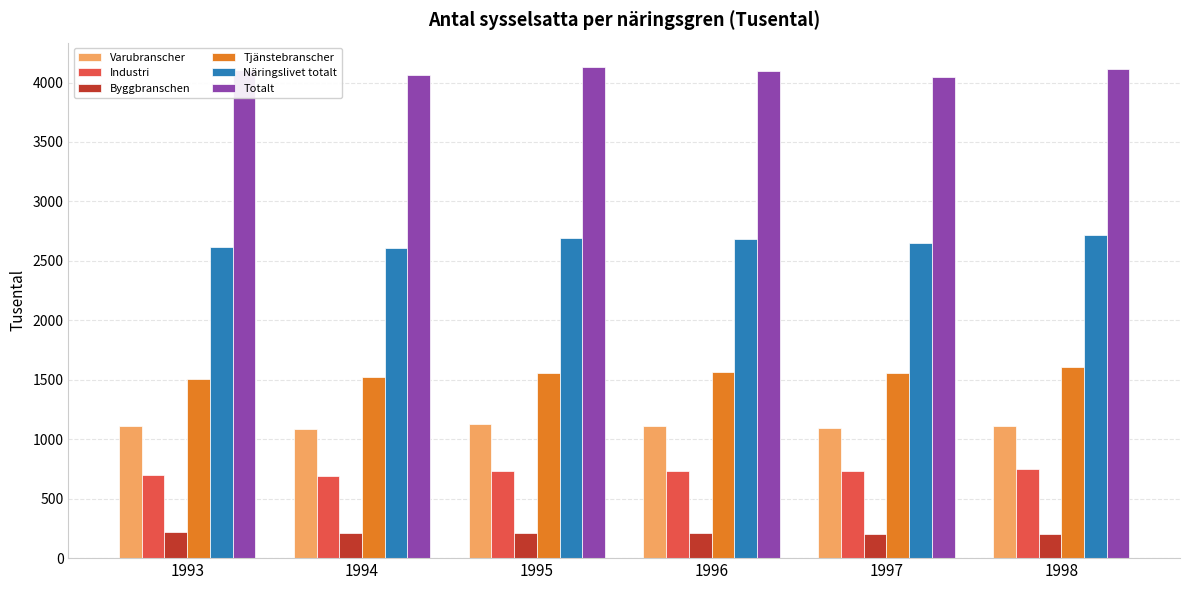

What is the difference between the highest and lowest values at 1995?

3915.2